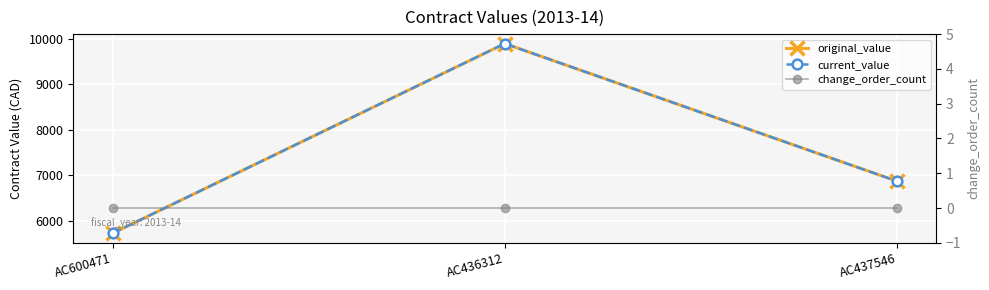

Rank the categories by change_order_count value from lowest to highest.

AC600471, AC436312, AC437546